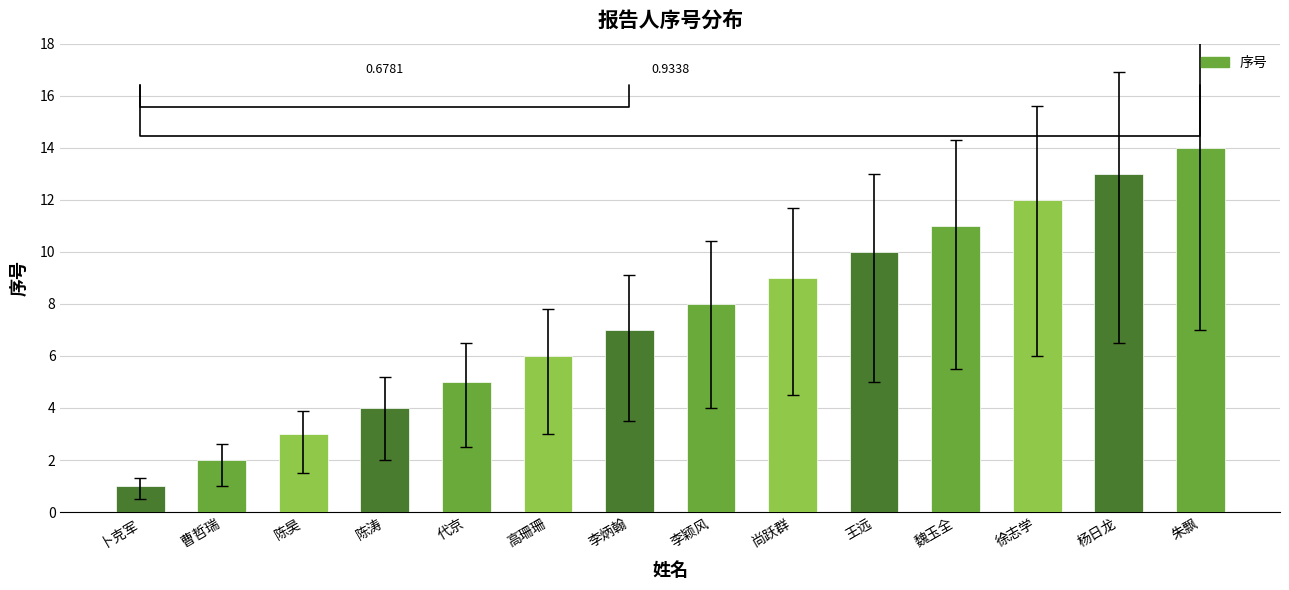

How many data points does each series have?

14